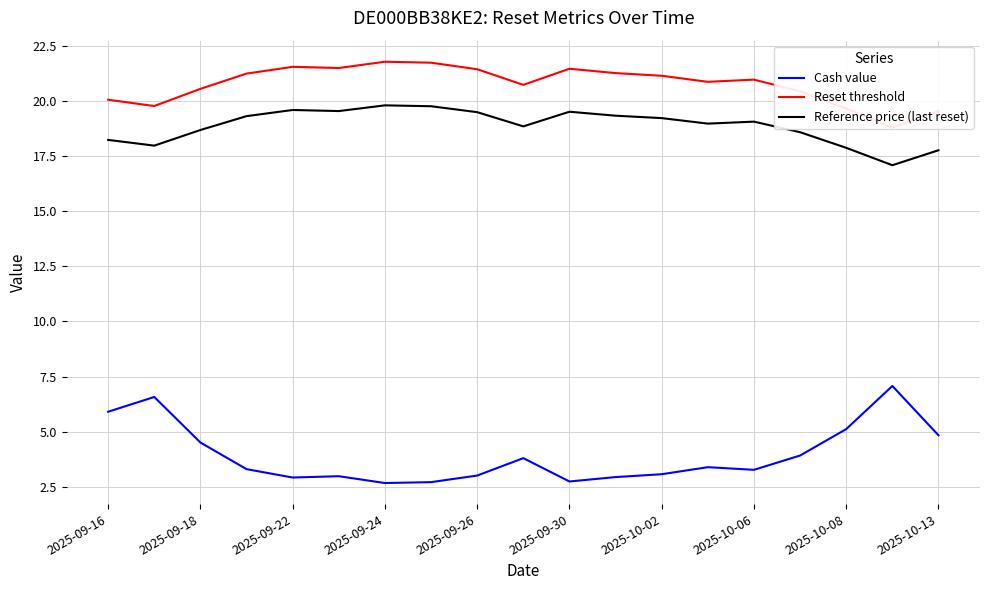

At how many categories does at least one series exceed 19?

18